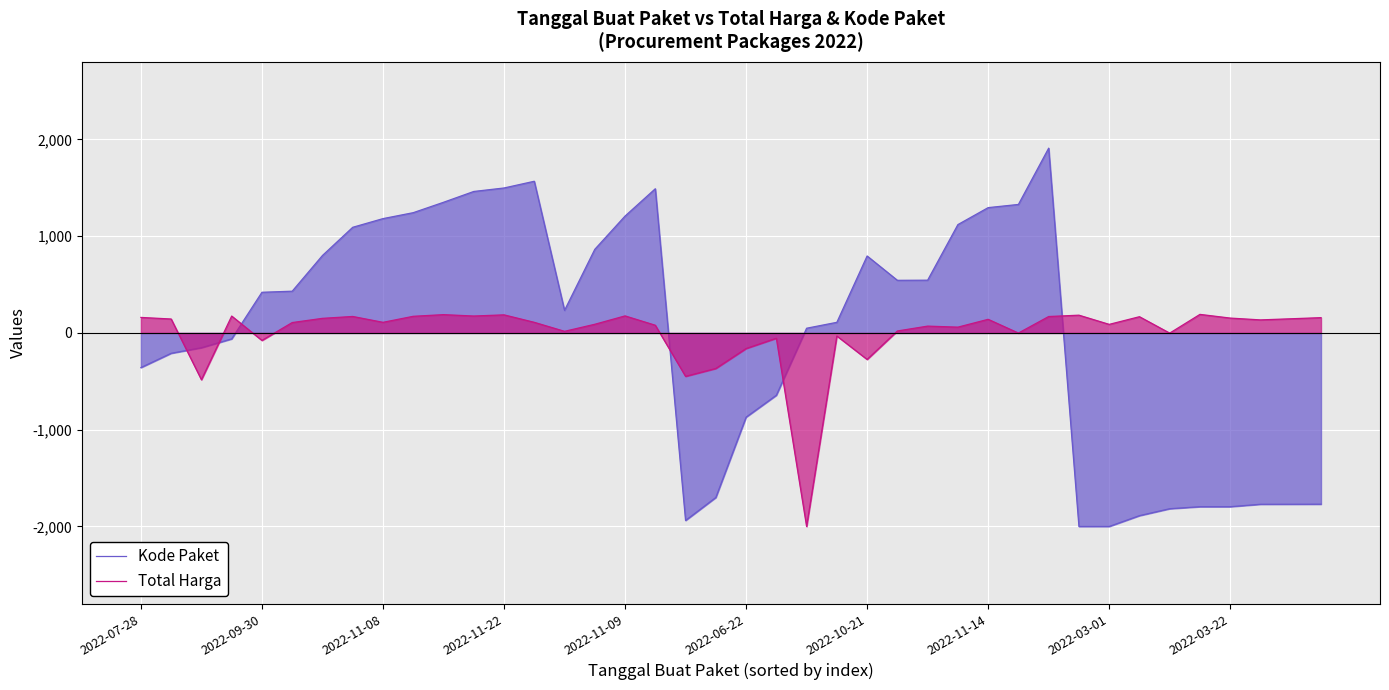

Does the chart display data point markers on the line(s)?

No